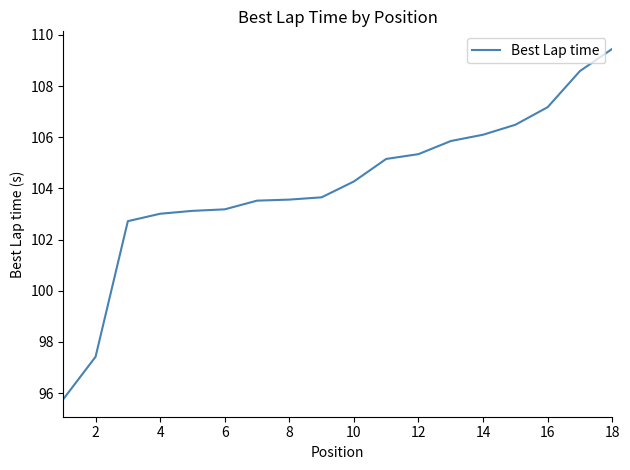

What is the greatest value displayed?

109.5